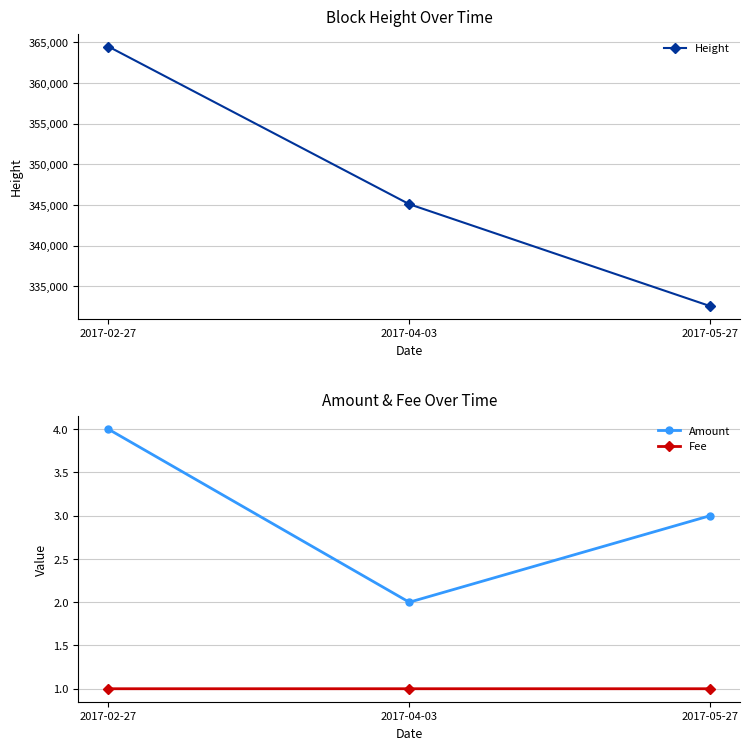

How many lines are shown in the chart?

3